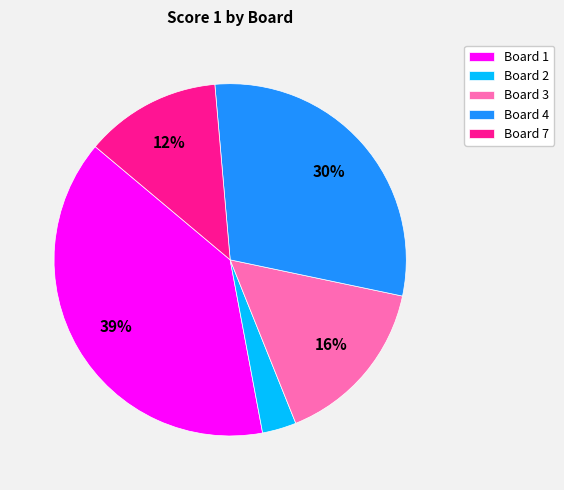

Is Board 7 the majority of the pie?

No